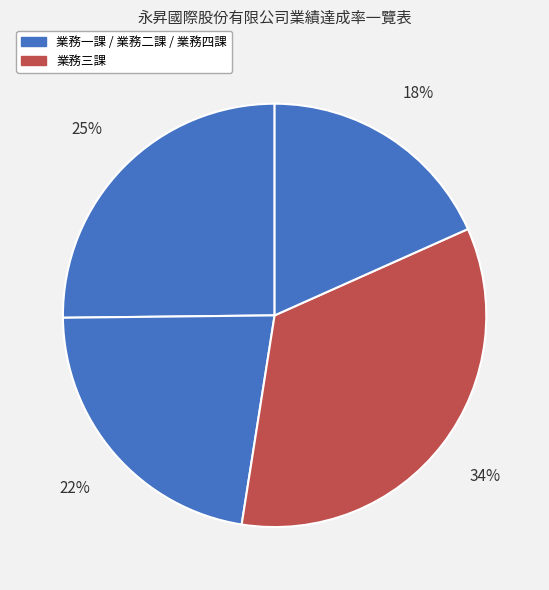

How many slices are in this pie chart?

4